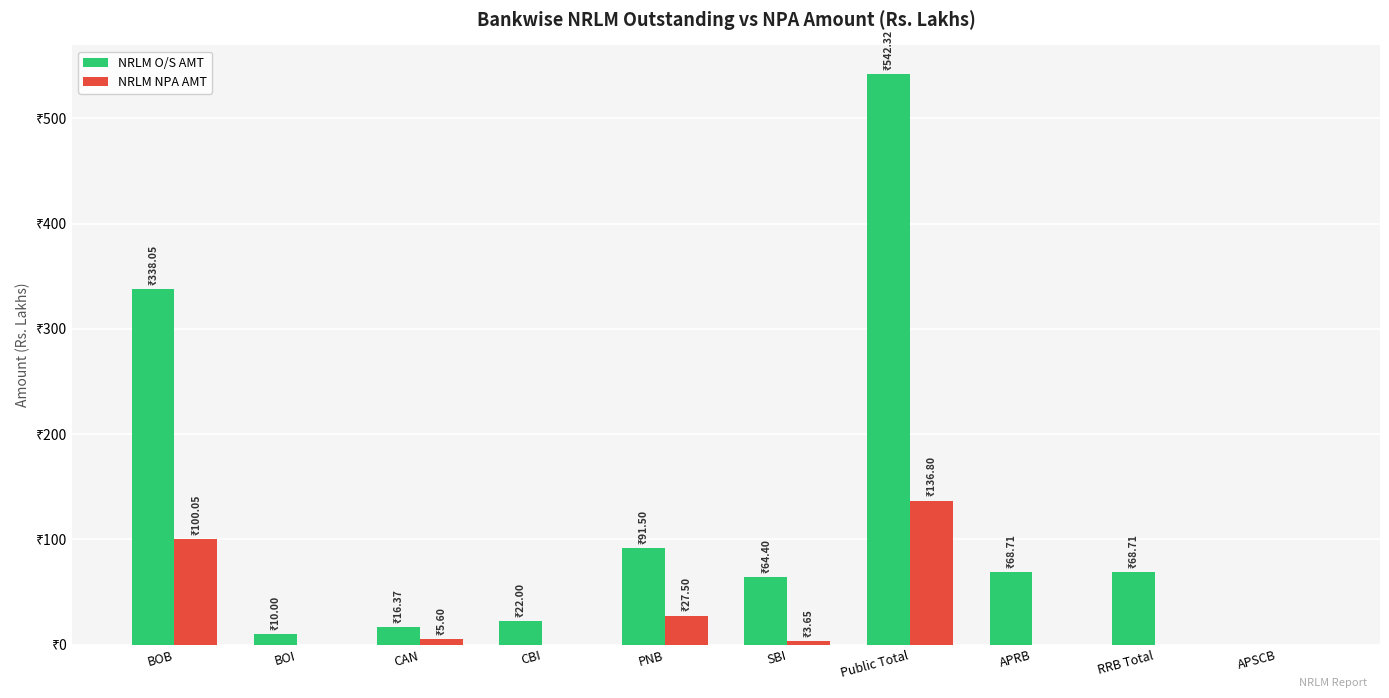

What are all the series names shown in the legend?

NRLM O/S AMT, NRLM NPA AMT